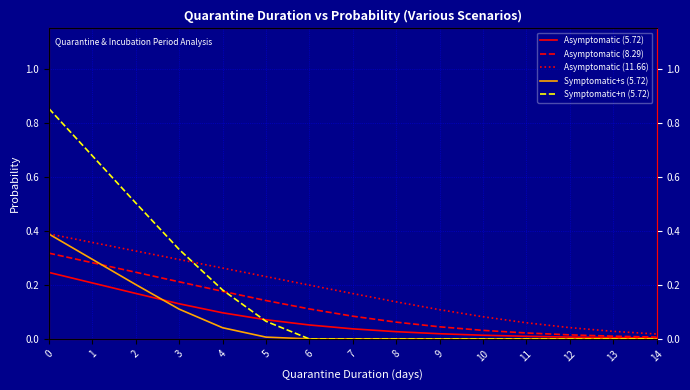

Reading left to right, transcribe all the data shown in this chart.

Asymptomatic (5.72): 0=0.2	1=0.2	2=0.2	3=0.1	4=0.1	5=0.1	6=0.1	7=0.0	8=0.0	9=0.0	10=0.0	11=0.0	12=0.0	13=0.0	14=0.0
Asymptomatic (8.29): 0=0.3	1=0.3	2=0.2	3=0.2	4=0.2	5=0.1	6=0.1	7=0.1	8=0.1	9=0.0	10=0.0	11=0.0	12=0.0	13=0.0	14=0.0
Asymptomatic (11.66): 0=0.4	1=0.4	2=0.3	3=0.3	4=0.3	5=0.2	6=0.2	7=0.2	8=0.1	9=0.1	10=0.1	11=0.1	12=0.0	13=0.0	14=0.0
Symptomatic+s (5.72): 0=0.4	1=0.3	2=0.2	3=0.1	4=0.0	5=0.0	6=0.0	7=0.0	8=0.0	9=0.0	10=0.0	11=0.0	12=0.0	13=0.0	14=0.0
Symptomatic+n (5.72): 0=0.9	1=0.7	2=0.5	3=0.3	4=0.2	5=0.1	6=0.0	7=0.0	8=0.0	9=0.0	10=0.0	11=0.0	12=0.0	13=0.0	14=0.0